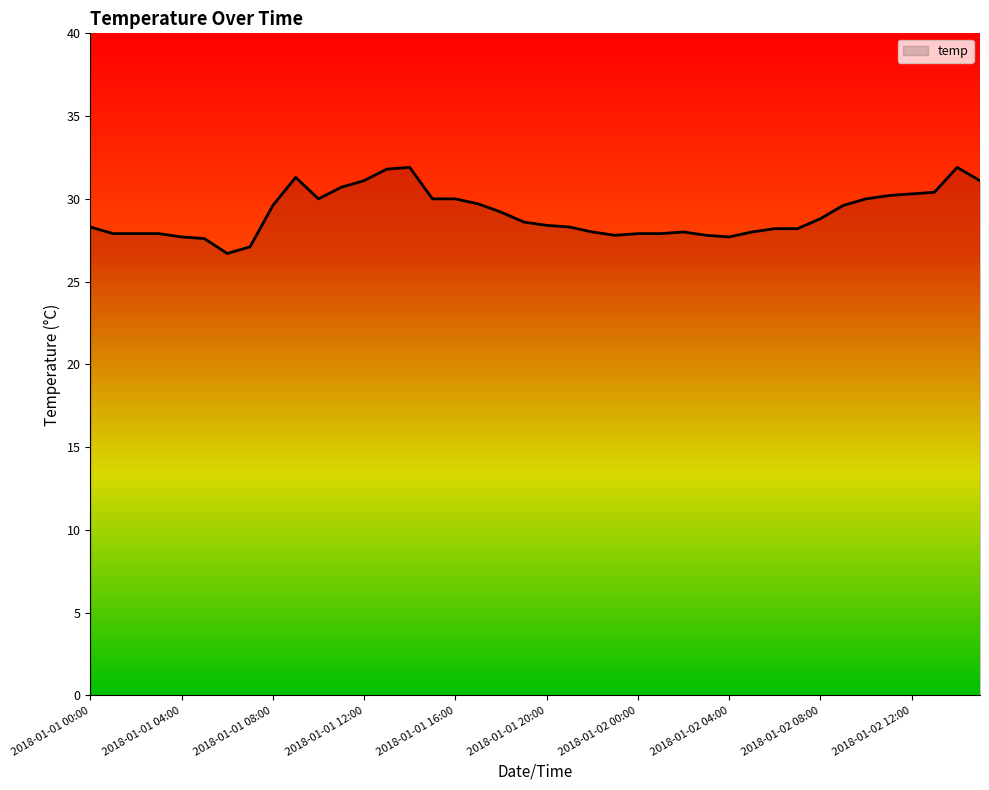

Does the chart display data point markers on the line(s)?

No